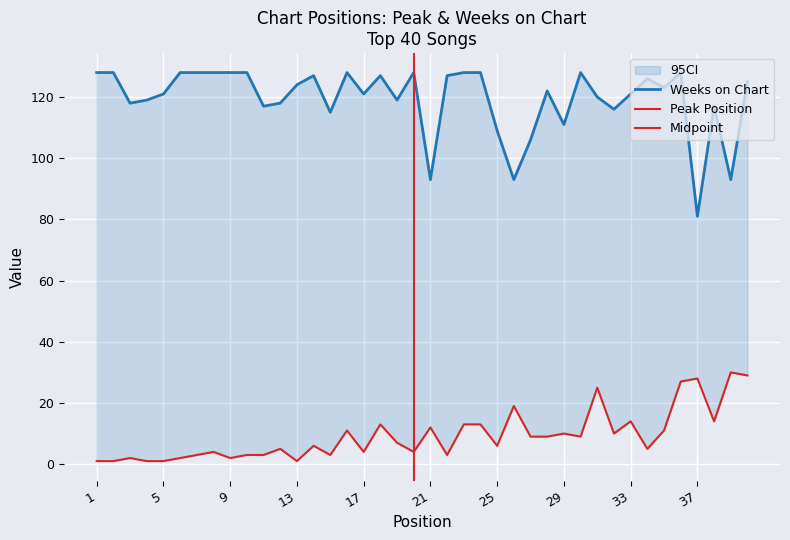

At which label is Weeks on Chart closest to 104?

27